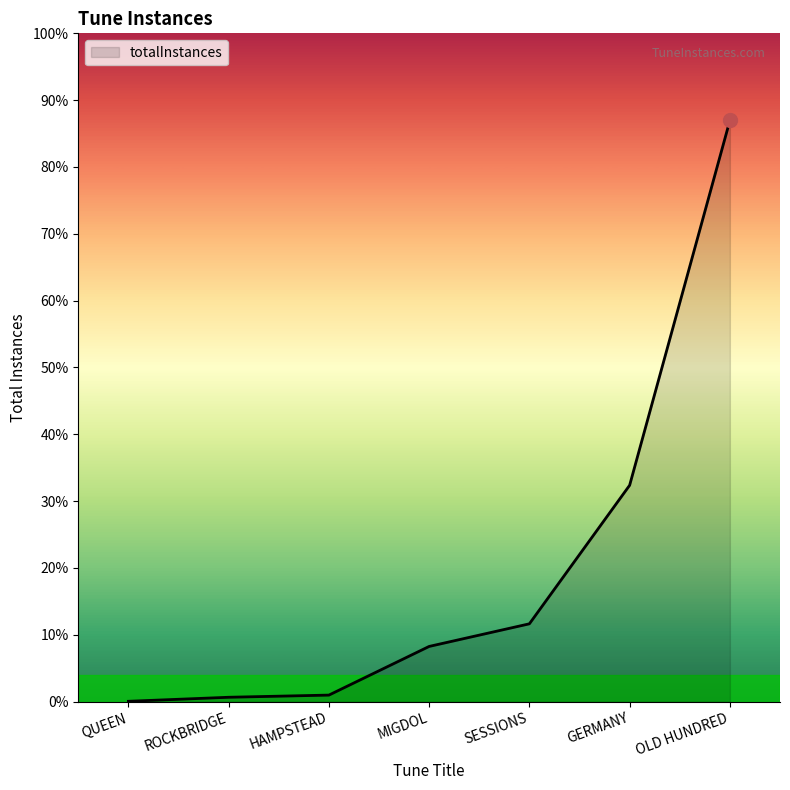

Between SESSIONS and GERMANY, which is larger?

GERMANY